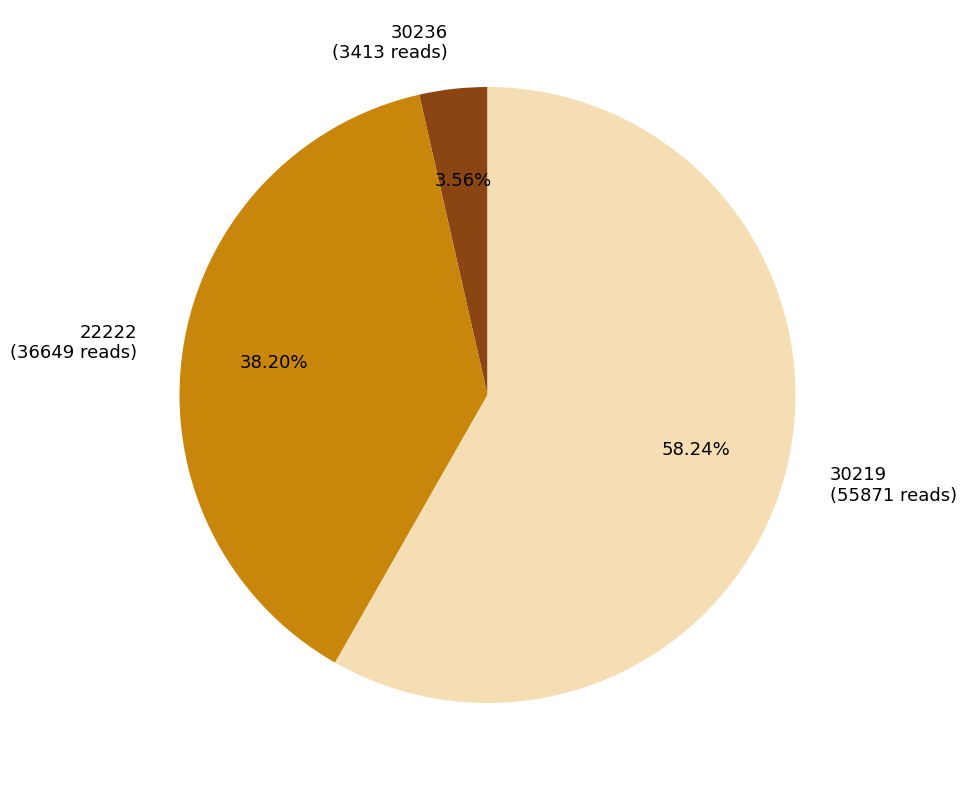

Do 30236 (3413 reads) and 22222 (36649 reads) together represent more than half of the pie?

No